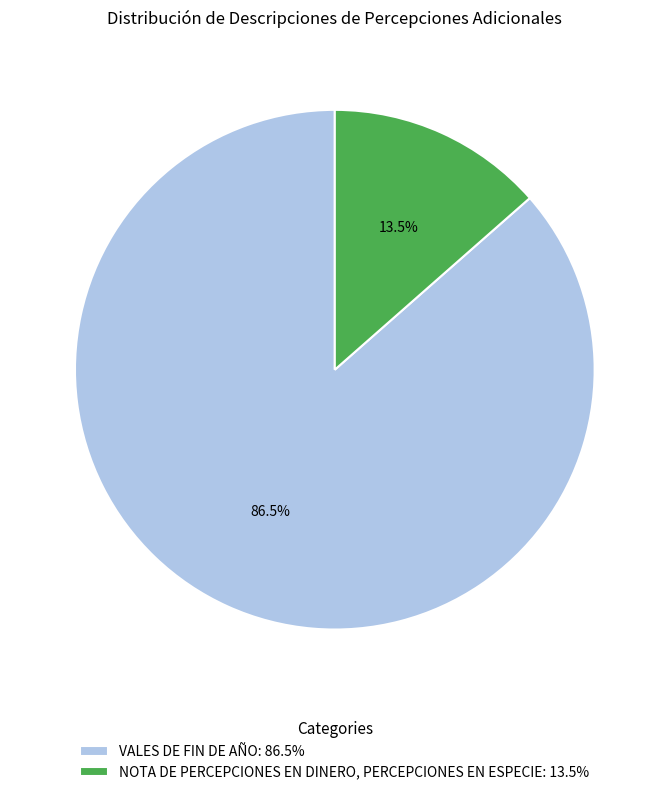

Between NOTA DE PERCEPCIONES EN DINERO, PERCEPCIONES EN ESPECIE: 13.5% and VALES DE FIN DE AÑO: 86.5%, which is larger?

VALES DE FIN DE AÑO: 86.5%